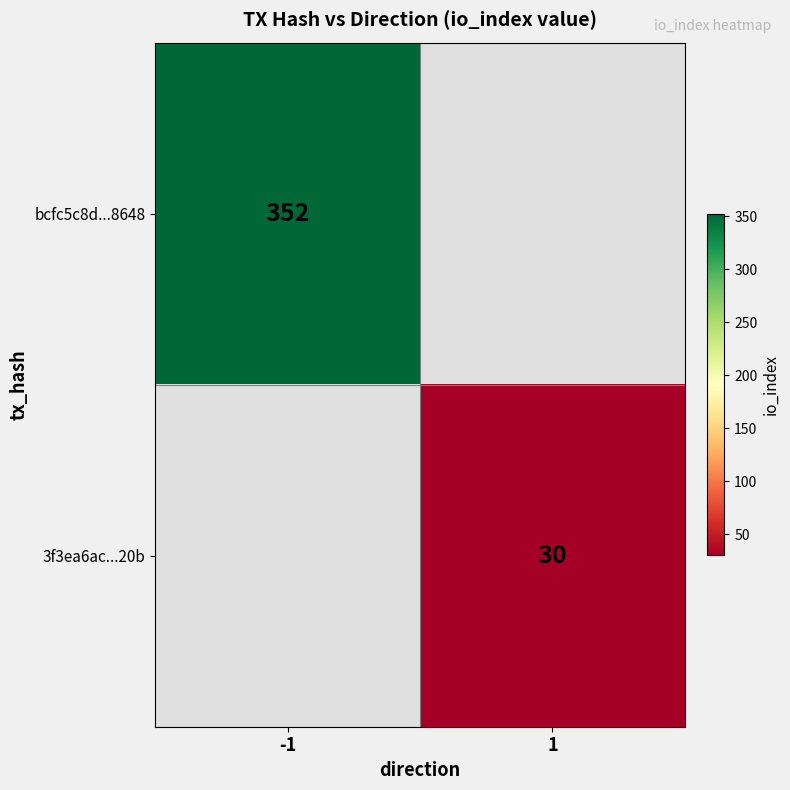

The 3f3ea6ac...20b series shows 30 at 1. True or false?

True